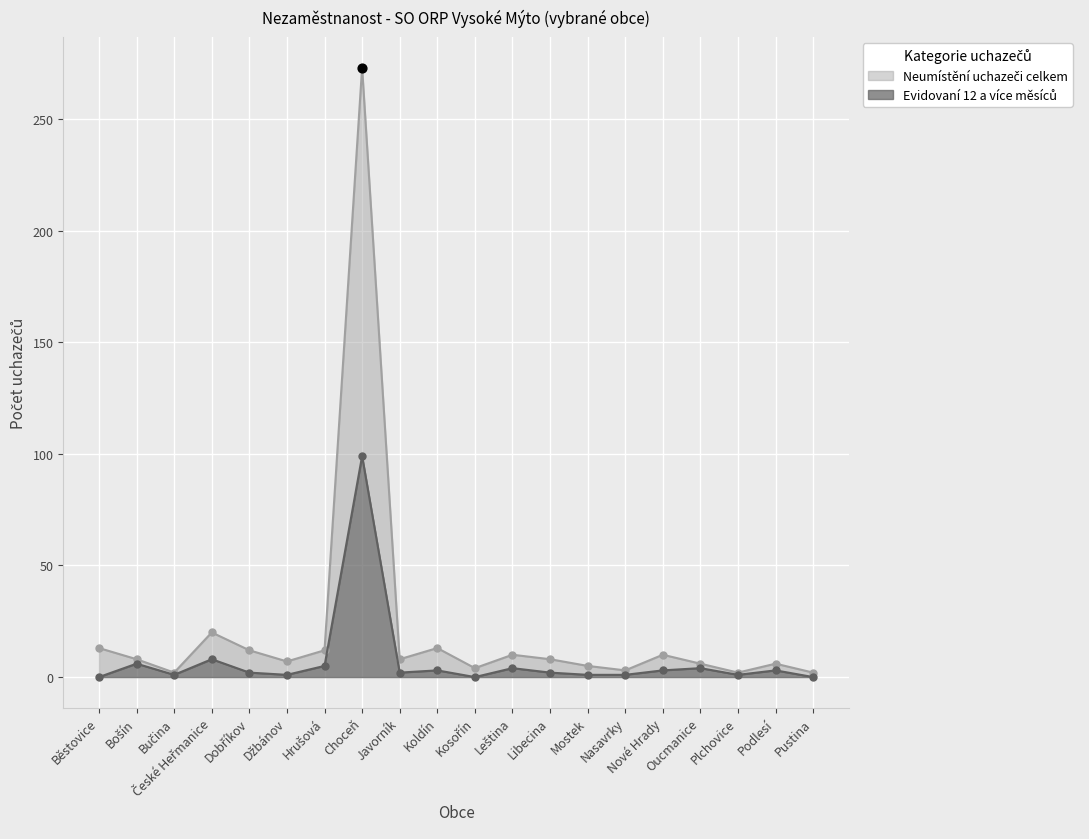

Is the value of Neumístění uchazeči celkem at Bošín greater than the value of Evidovaní 12 a více měsíců at Podlesí?

Yes